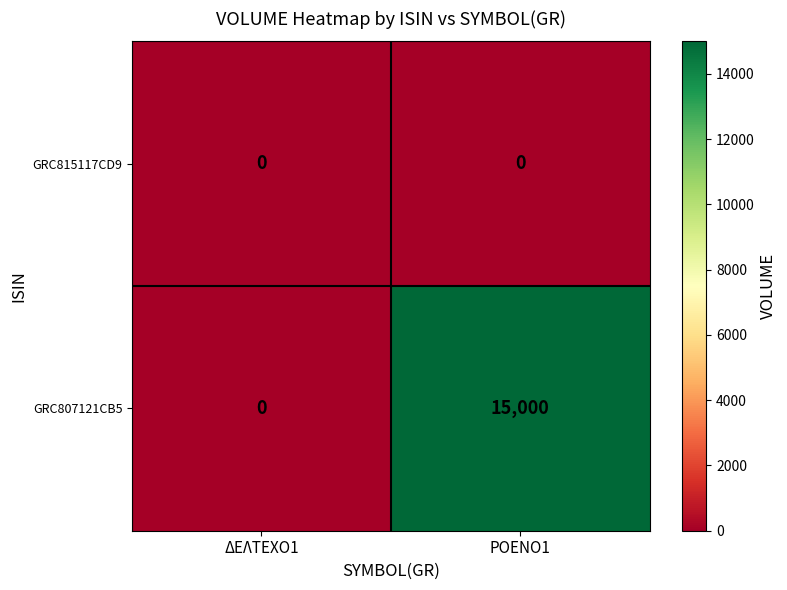

Reading right to left, what are all the values shown in this chart?

GRC815117CD9: 0	0
GRC807121CB5: 15000	0